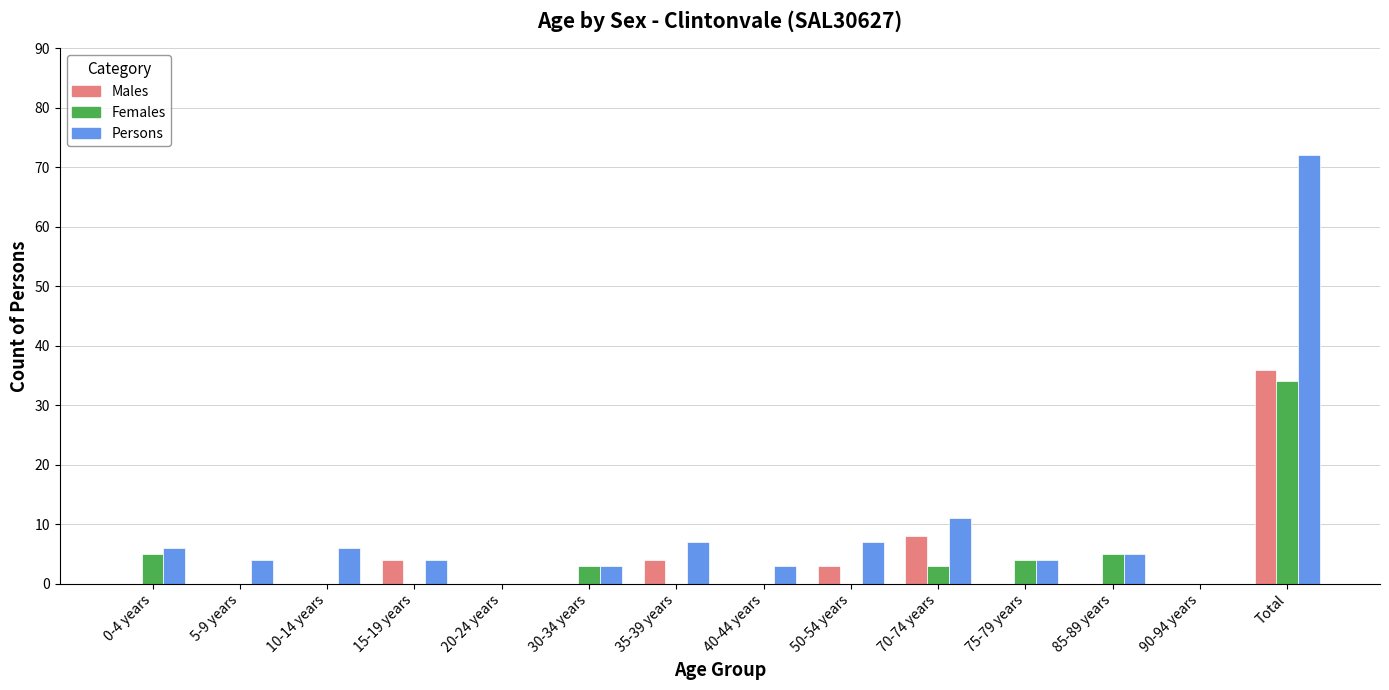

How many groups of bars are there?

14